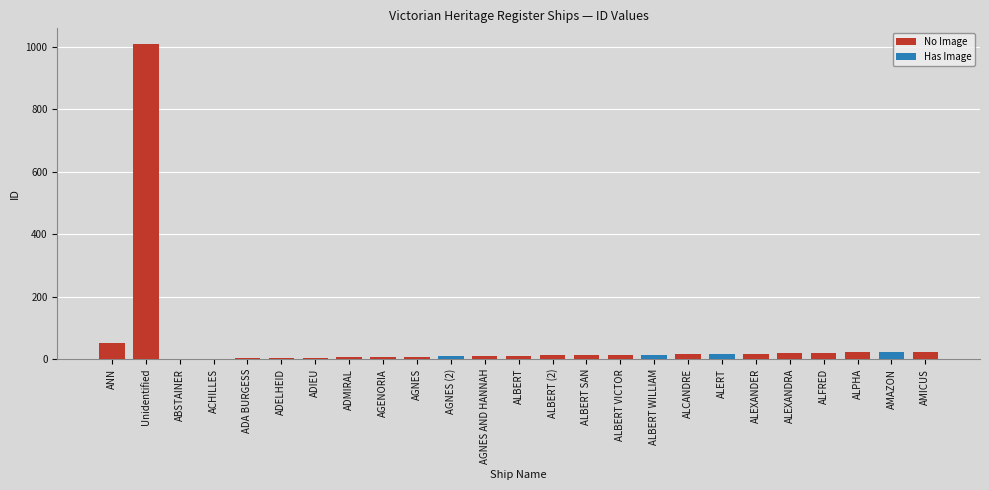

What is the approximate value at ANN?

51